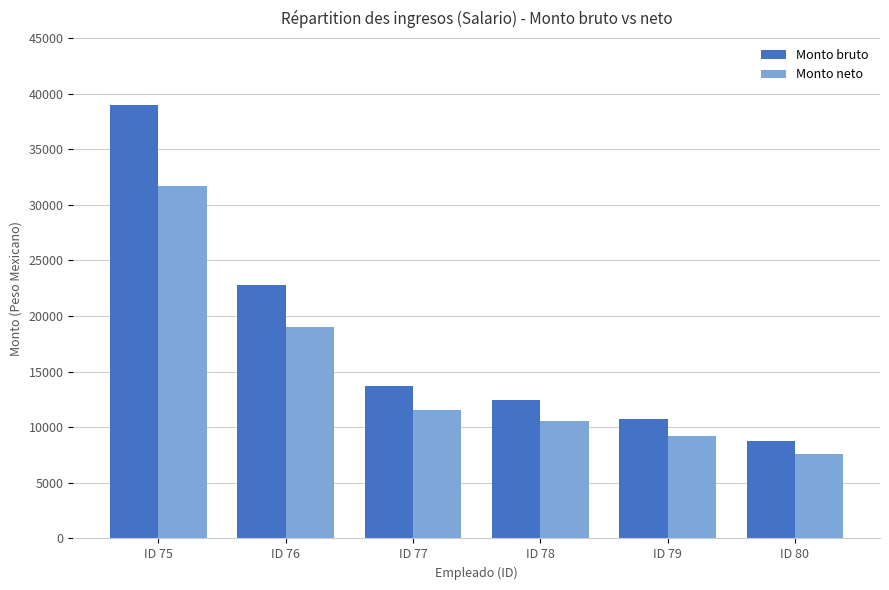

Is the value of Monto bruto at ID 75 greater than the value of Monto neto at ID 77?

Yes